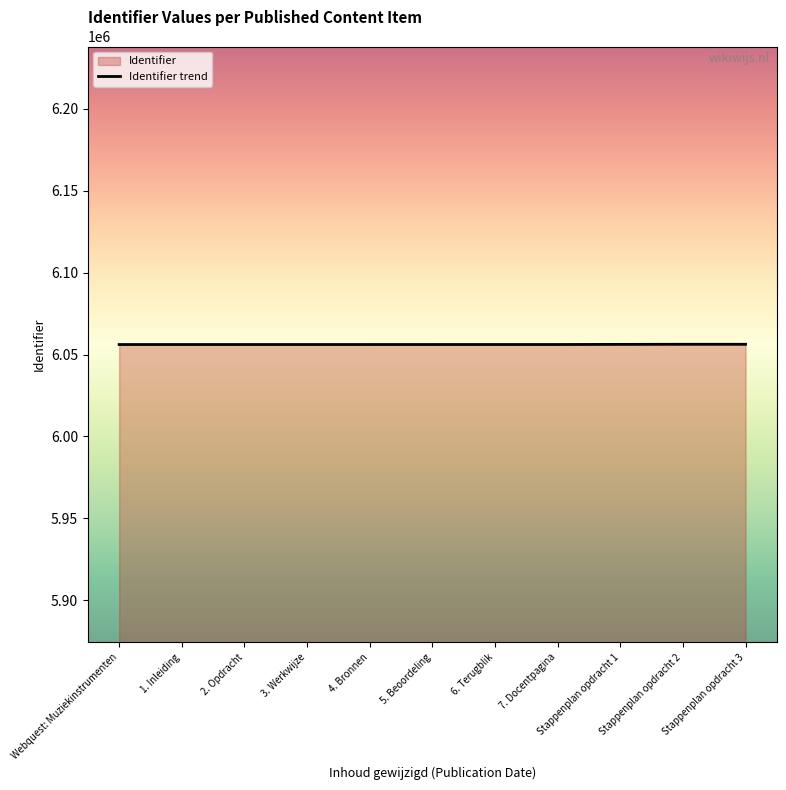

Reading right to left, what are all the values shown in this chart?

6056238	6056237	6056184	6056100	6056099	6056098	6056096	6056095	6056093	6056092	6056088